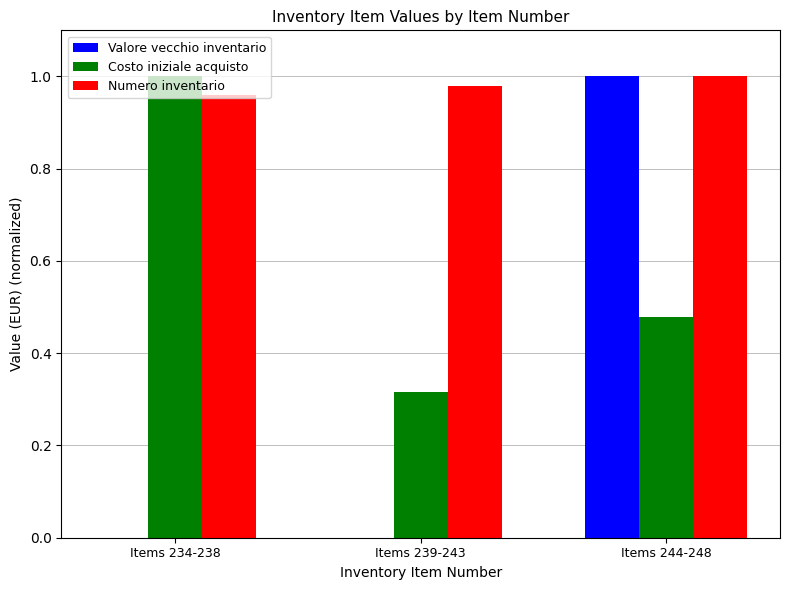

Between Items 239-243 and Items 244-248, which series saw the biggest shift?

Valore vecchio inventario